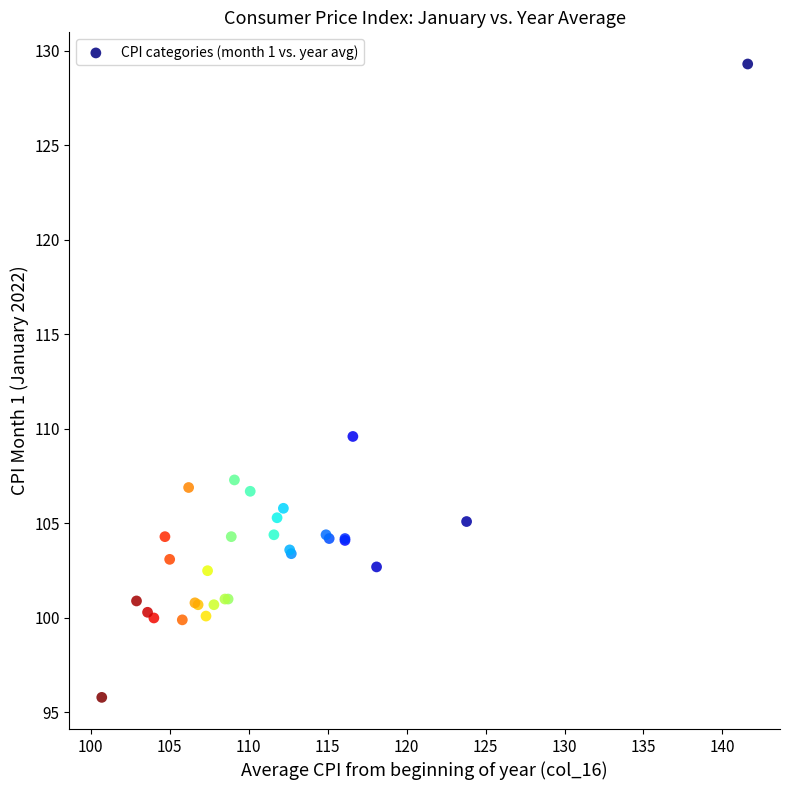

What Y value in the scatter plot is closest to 112?

109.6